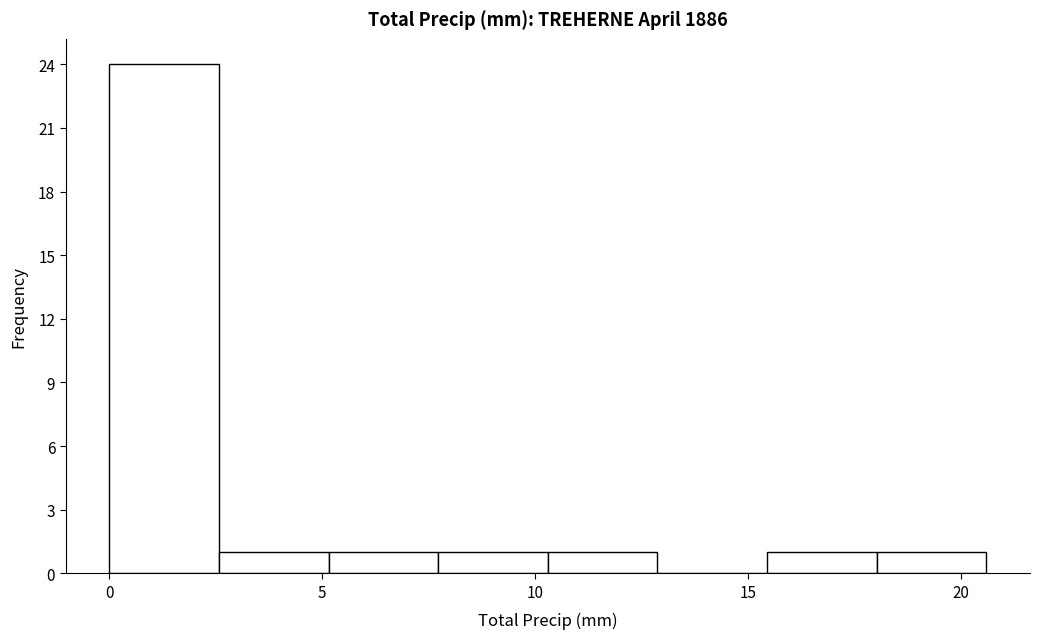

Which range on the x-axis has the tallest bar?

0.0 to 2.5